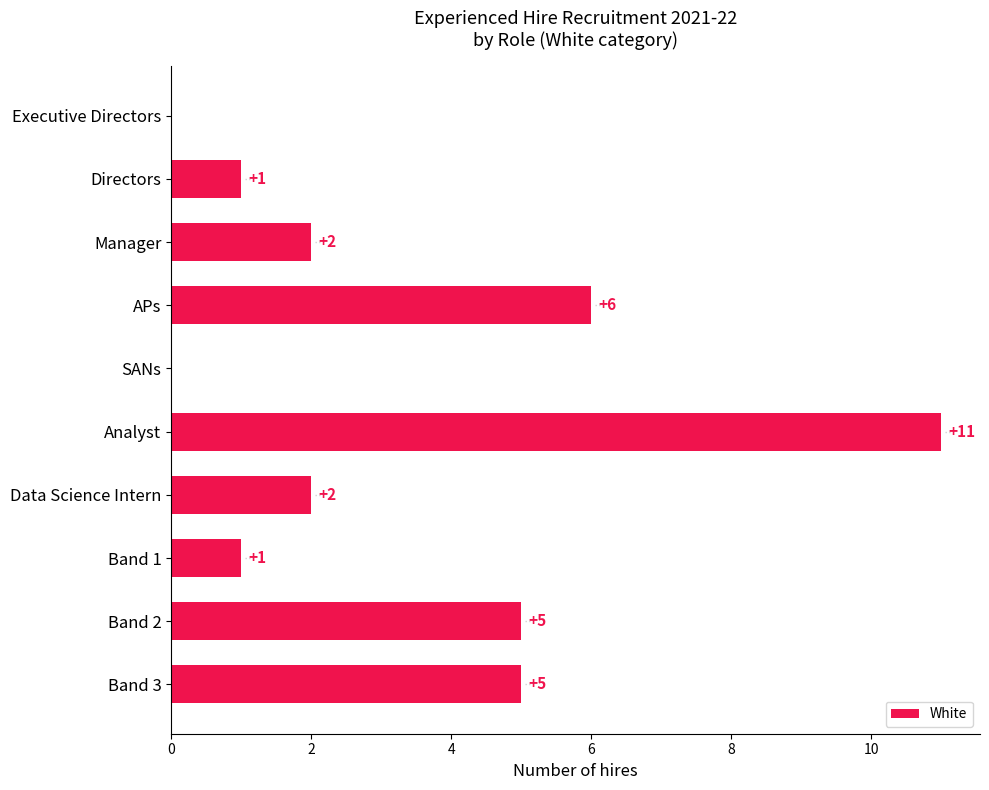

What is the maximum value shown in the chart?

11